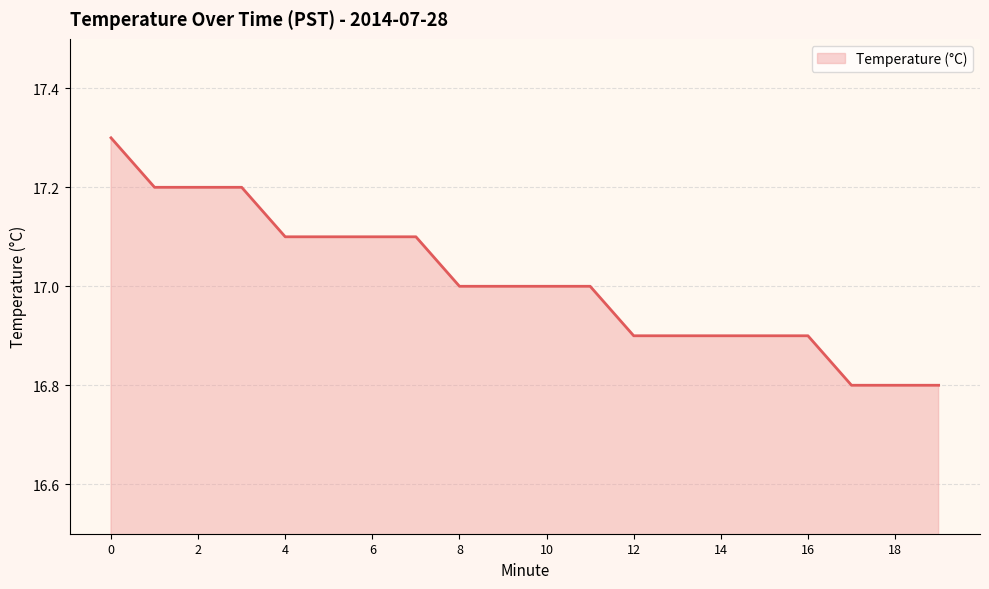

What is the difference between the maximum and minimum values?

0.5